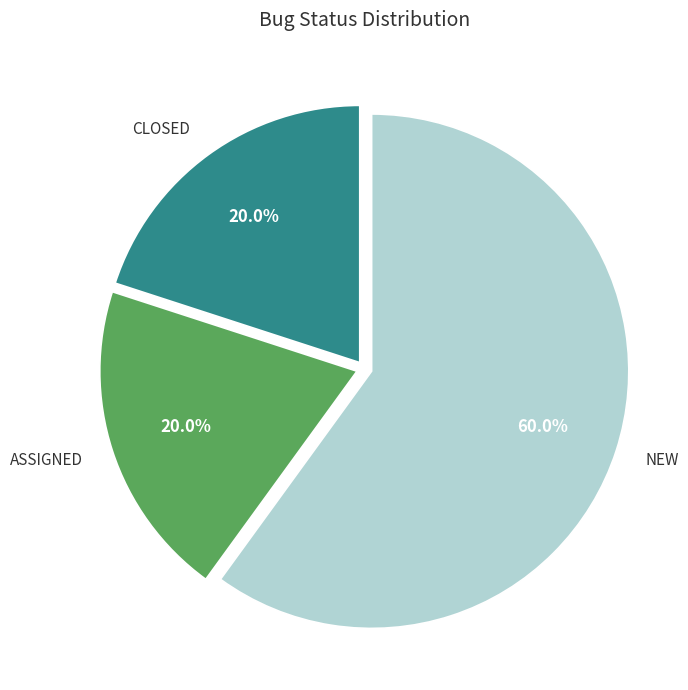

Does any single category account for the majority?

Yes